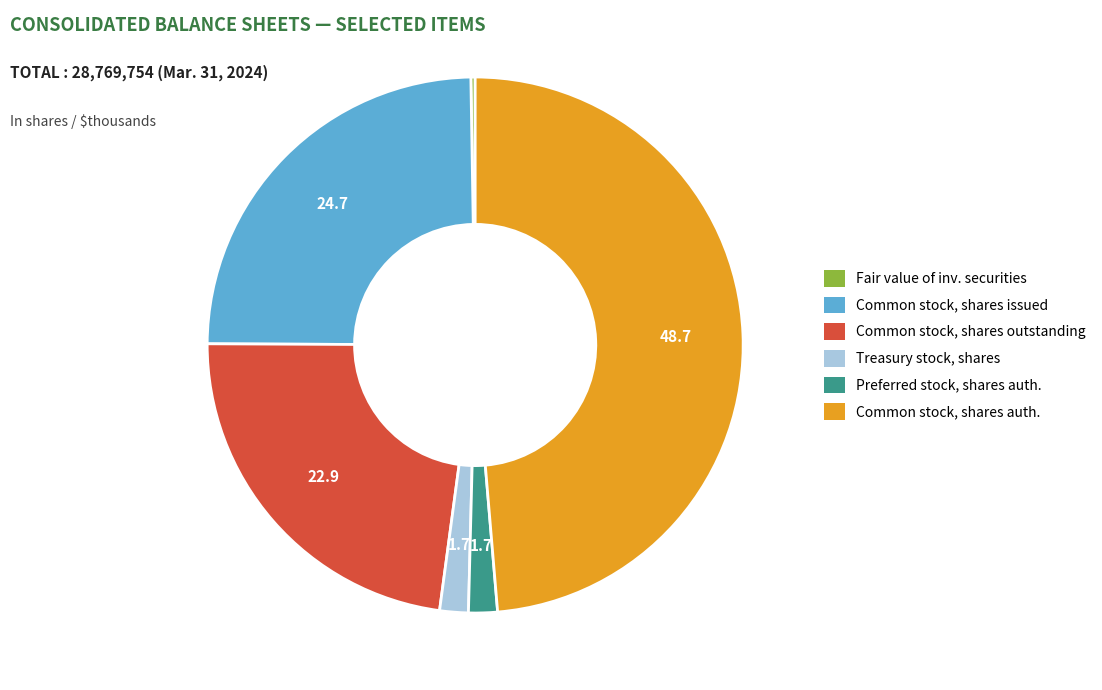

Is there a majority slice in this chart?

No